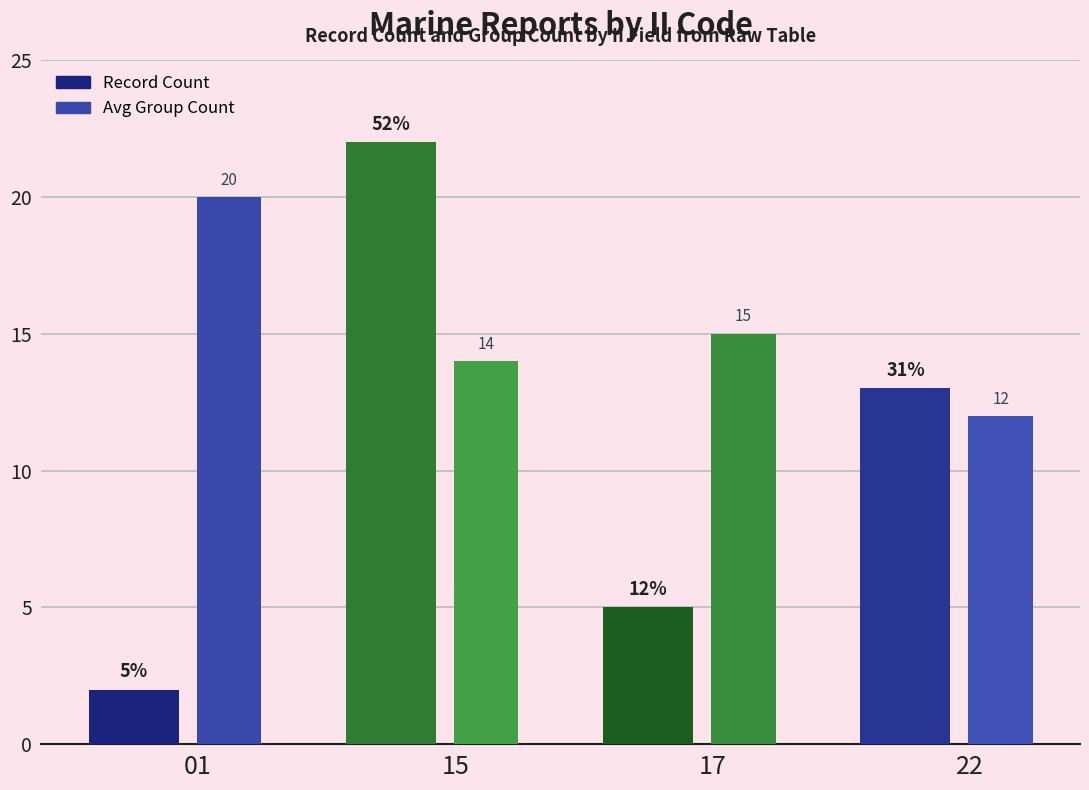

At how many categories does at least one series exceed 14?

3